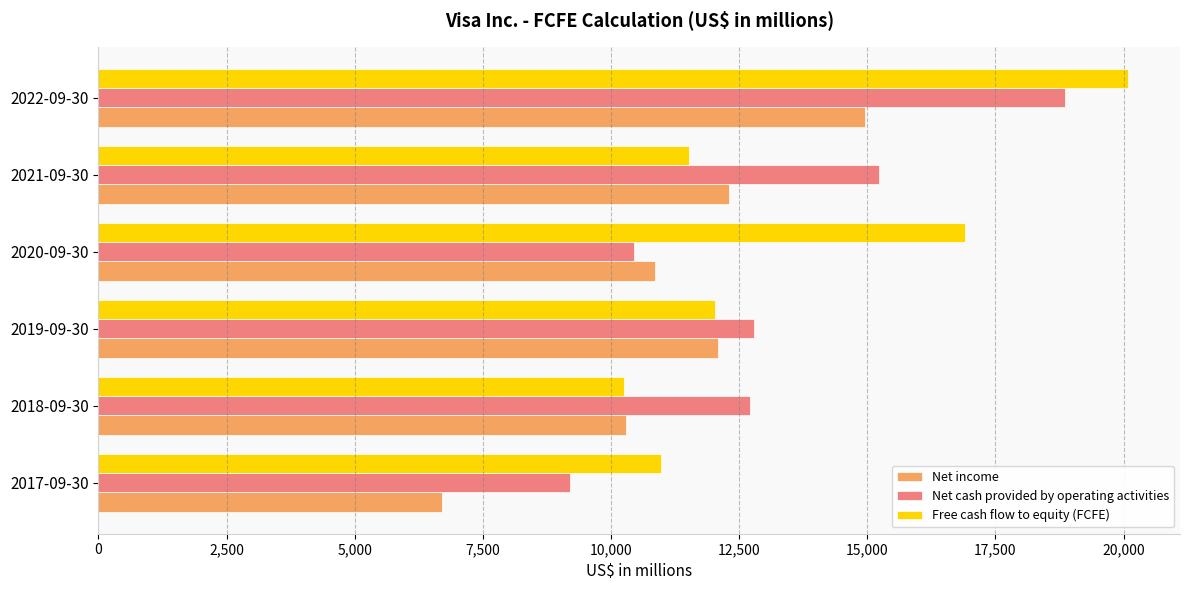

Between 2018-09-30 and 2019-09-30, which series saw the biggest shift?

Free cash flow to equity (FCFE)